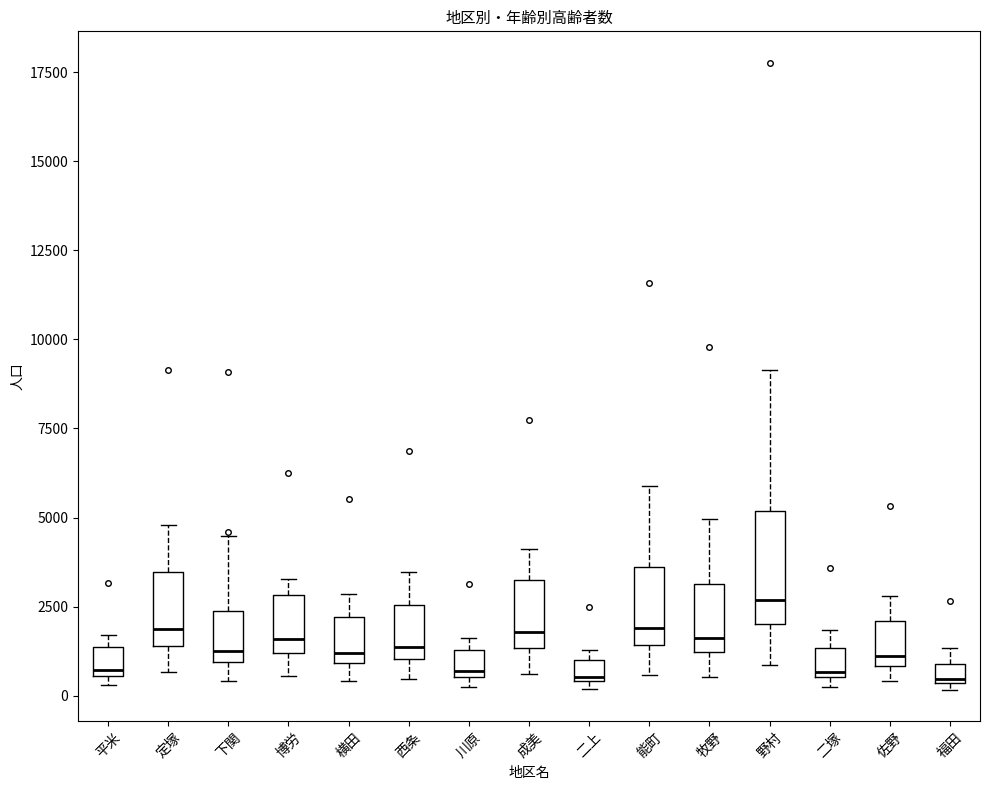

Which box is the tallest, from its lower edge to its upper edge?

野村